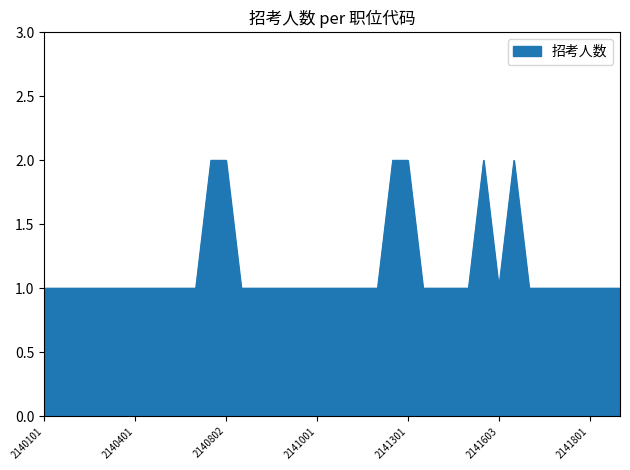

Count the number of data series in this chart.

1